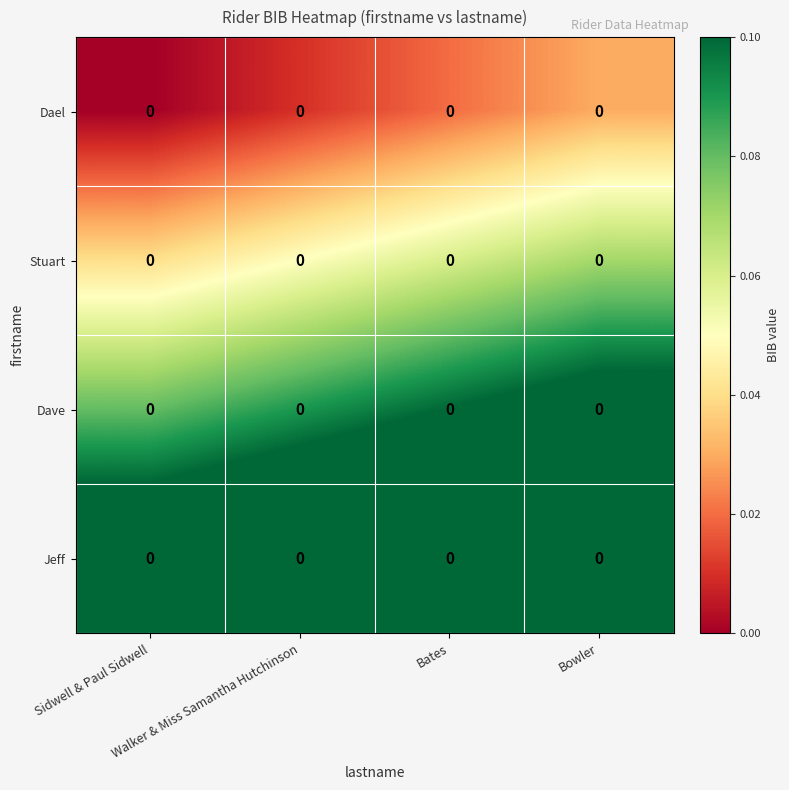

What is the spread (max minus min) of values at Bowler?

0.1